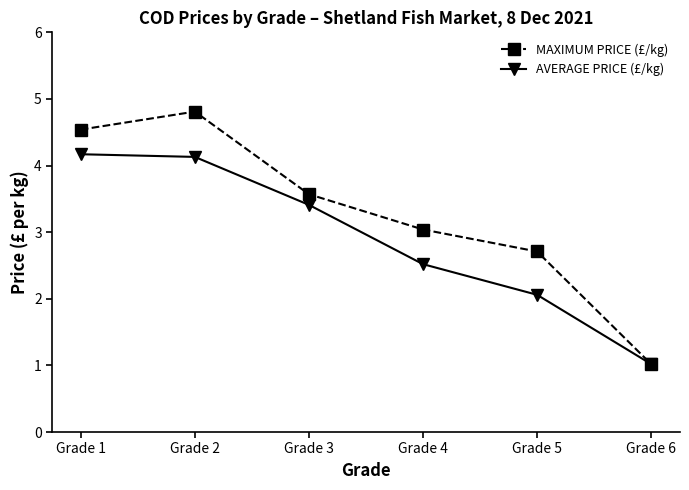

At which label does MAXIMUM PRICE (£/kg) reach its peak?

Grade 2